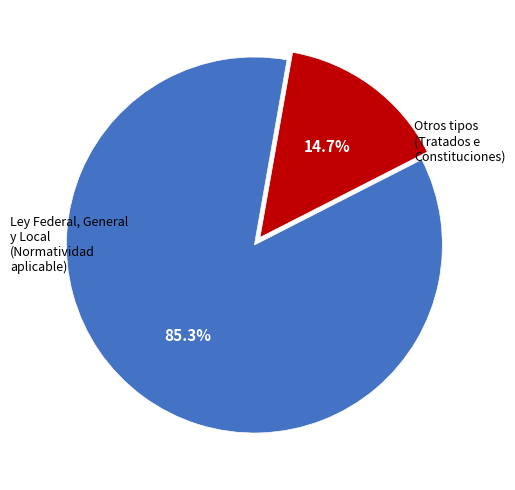

Is there any slice that represents more than half of the pie?

Yes